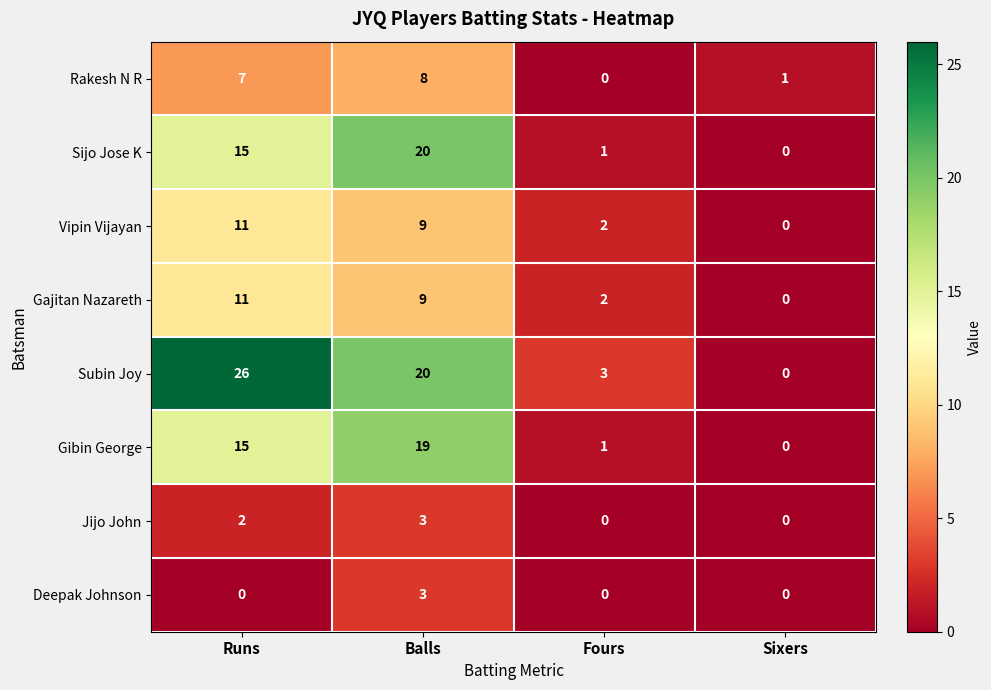

At which label does Vipin Vijayan first exceed 9?

Runs